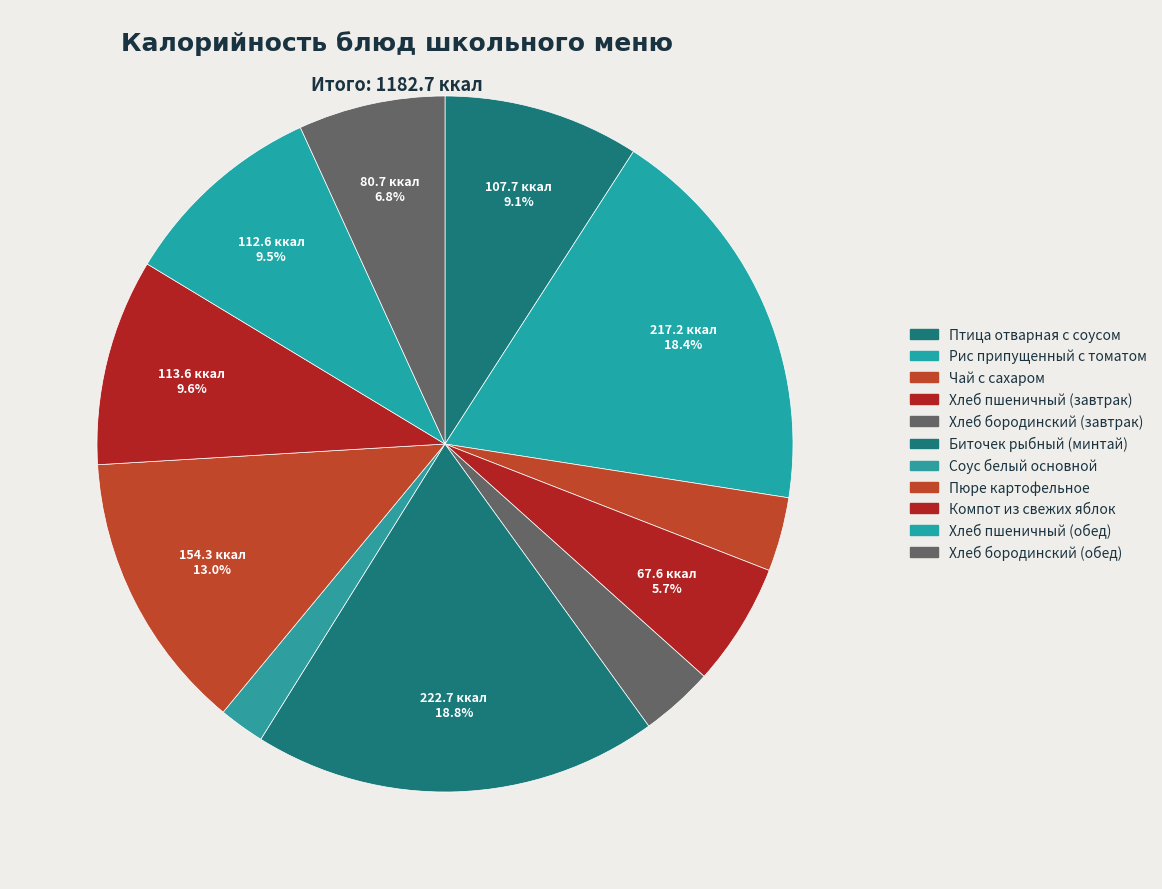

The Рис припущенный с томатом slice represents 9% of the pie. True or false?

False